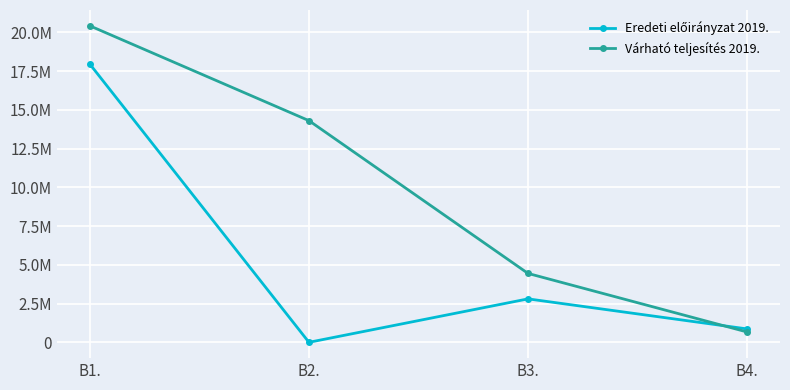

Reading right to left, list all the values displayed in this chart.

Eredeti előirányzat 2019.: B4.=863500	B3.=2803000	B2.=0	B1.=17951373
Várható teljesítés 2019.: B4.=665642	B3.=4444459	B2.=14303754	B1.=20422266